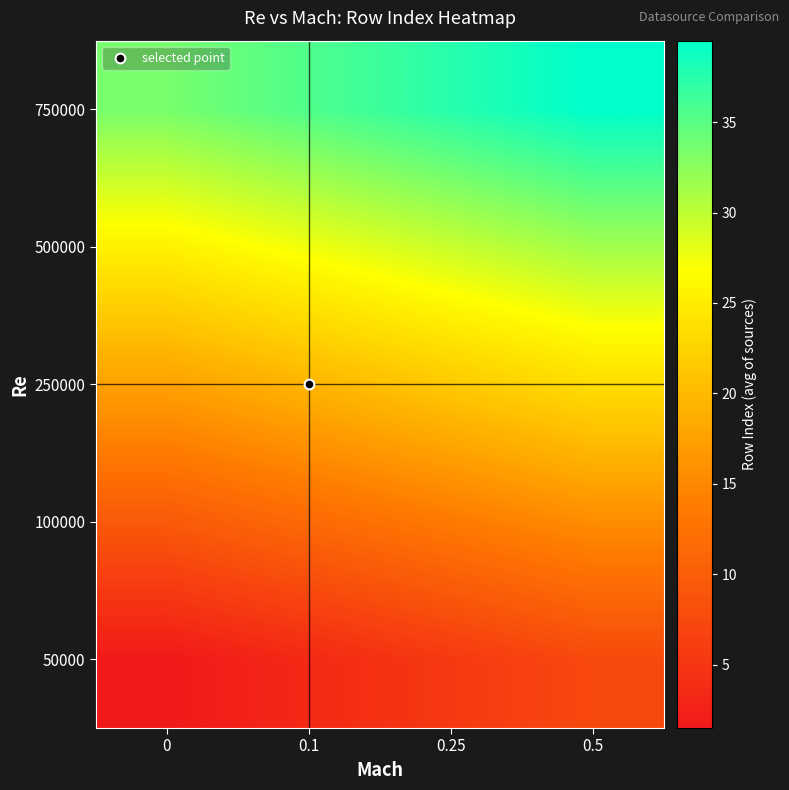

Reading left to right, extract all data points from this chart.

50000: 0=1.5	0.1=3.5	0.25=5.5	0.5=7.5
100000: 0=9.5	0.1=11.5	0.25=13.5	0.5=15.5
250000: 0=17.5	0.1=19.5	0.25=21.5	0.5=23.5
500000: 0=25.5	0.1=27.5	0.25=29.5	0.5=31.5
750000: 0=33.5	0.1=35.5	0.25=37.5	0.5=39.5